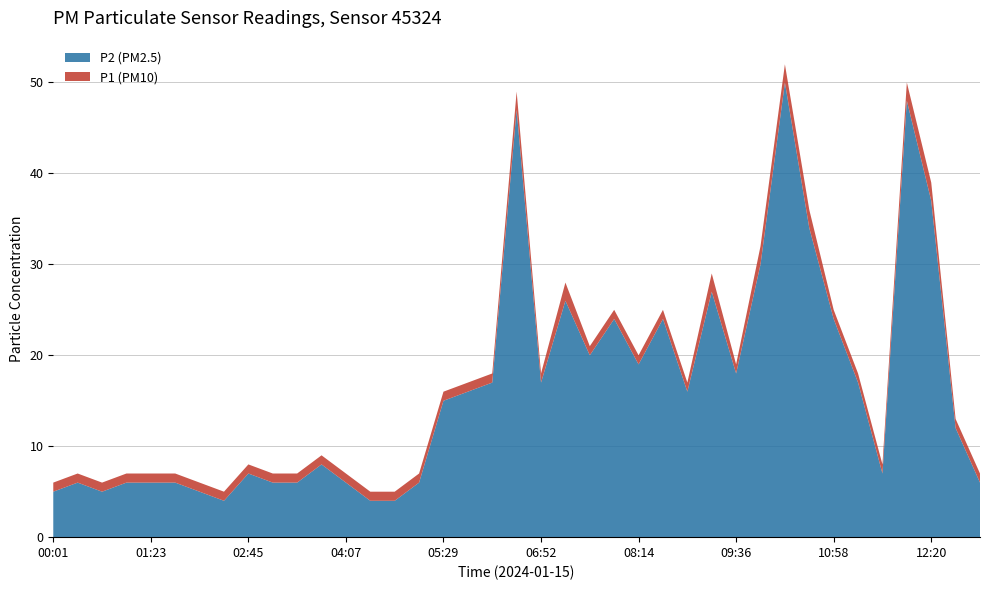

Reading left to right, transcribe all the data shown in this chart.

P1 (PM10): 6	7	6	7	7	7	6	5	8	7	7	9	7	5	5	7	16	17	18	49	18	28	21	25	20	25	17	29	19	32	52	36	25	18	8	50	39	13	7
P2 (PM2.5): 5	6	5	6	6	6	5	4	7	6	6	8	6	4	4	6	15	16	17	47	17	26	20	24	19	24	16	27	18	30	50	34	24	17	7	48	37	12	6